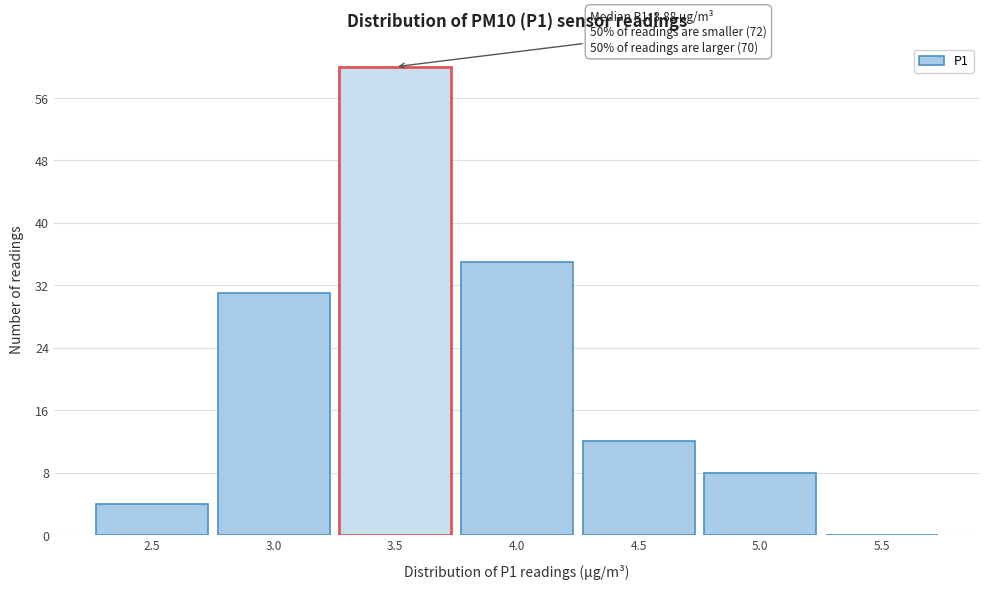

Reading right to left, transcribe all the data shown in this chart.

5.5=0	5.0=8	4.5=12	4.0=35	3.5=60	3.0=31	2.5=4